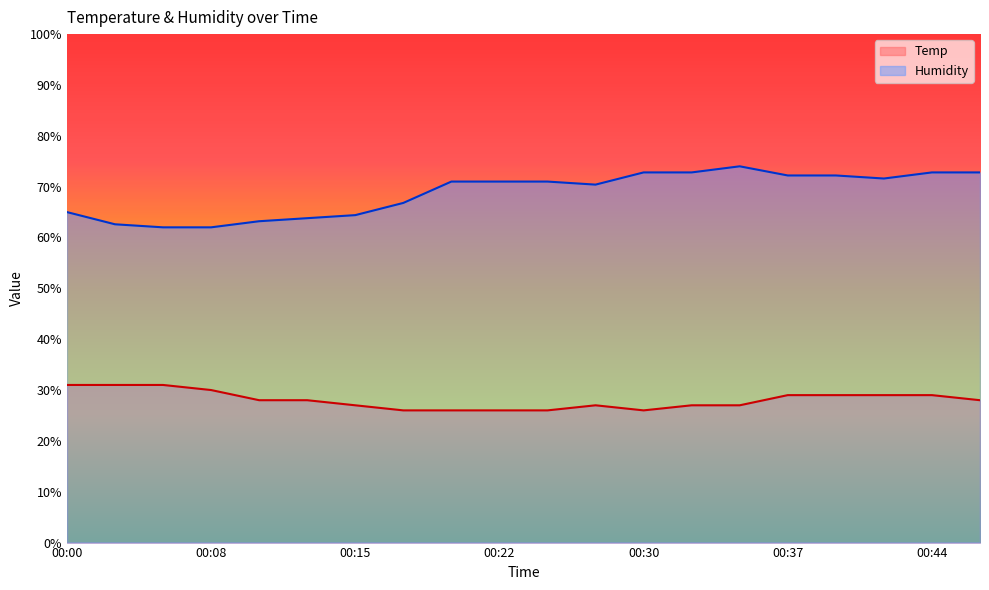

The Temp series shows 16.2 at 00:37. True or false?

False